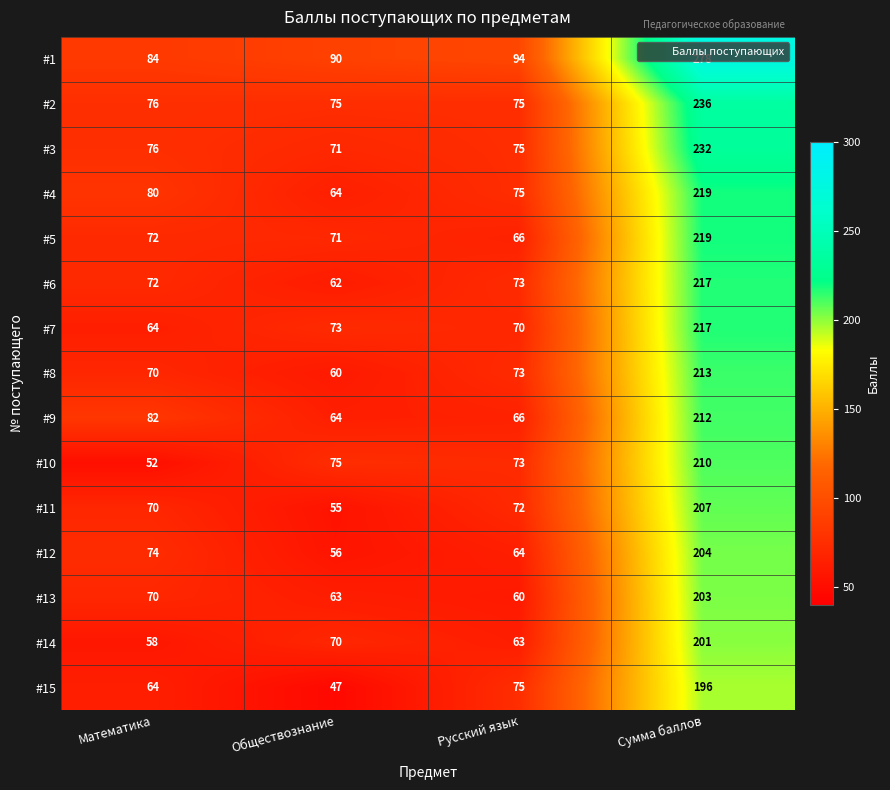

Which series has the largest range (max minus min)?

#1